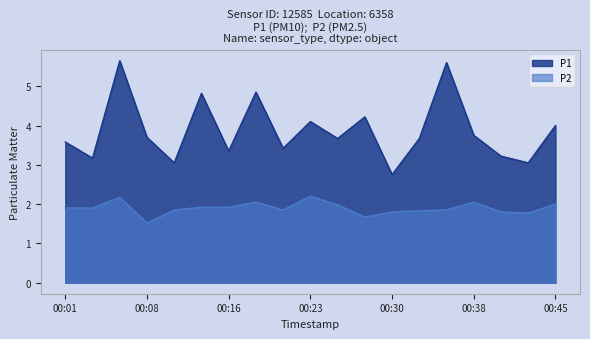

Reading right to left, transcribe all the data shown in this chart.

P1: 00:45=4.0	00:43=3.0	00:40=3.2	00:38=3.8	00:35=5.6	00:33=3.7	00:30=2.8	00:28=4.2	00:25=3.7	00:23=4.1	00:21=3.4	00:18=4.8	00:16=3.4	00:13=4.8	00:11=3.0	00:08=3.7	00:06=5.7	00:04=3.2	00:01=3.6
P2: 00:45=2.0	00:43=1.8	00:40=1.8	00:38=2.0	00:35=1.9	00:33=1.8	00:30=1.8	00:28=1.7	00:25=2.0	00:23=2.2	00:21=1.9	00:18=2.0	00:16=1.9	00:13=1.9	00:11=1.9	00:08=1.5	00:06=2.2	00:04=1.9	00:01=1.9